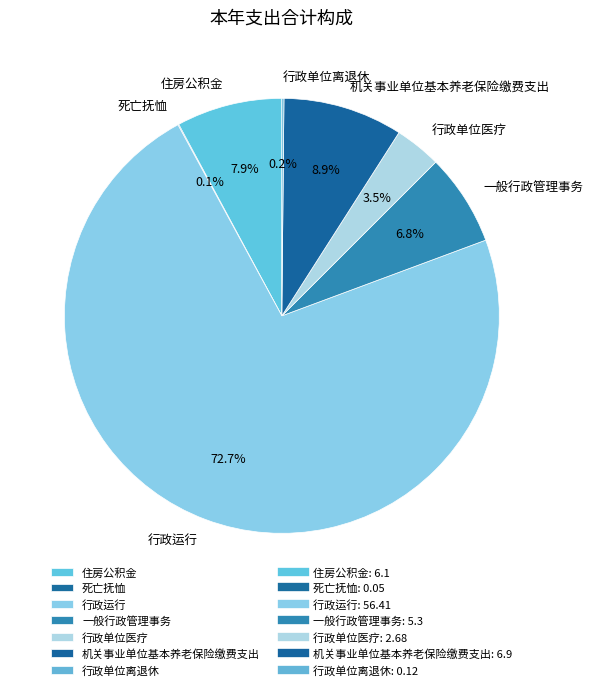

What is the largest slice in the pie chart?

行政运行